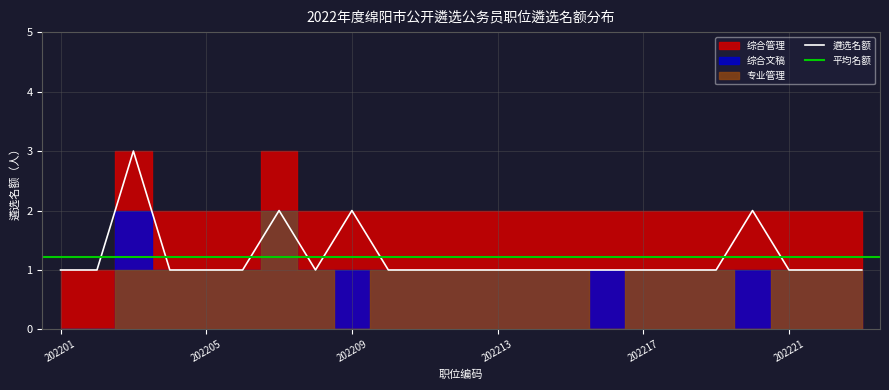

Which series has the widest spread of values?

综合管理